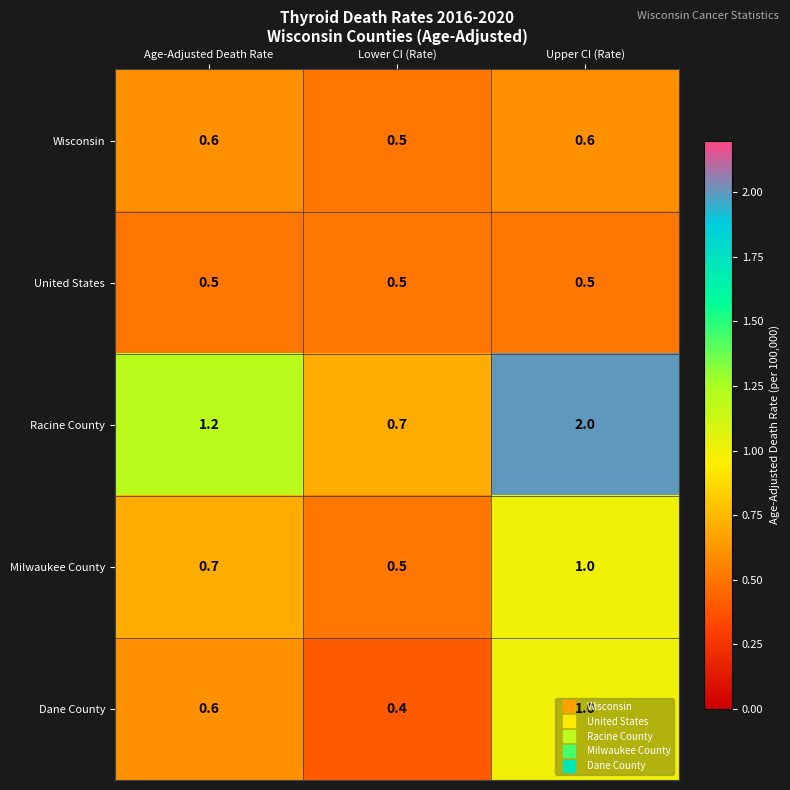

Which series has the largest range (max minus min)?

Racine County